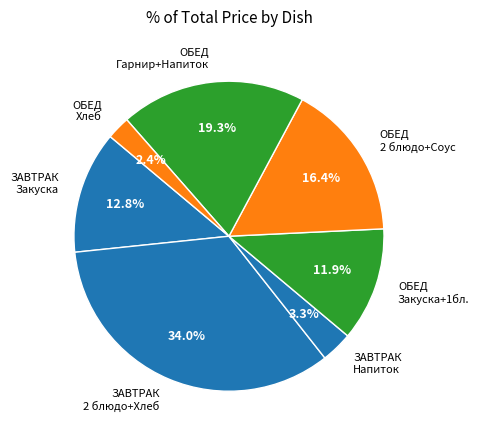

Which category has the smallest portion of the pie?

ОБЕД Хлеб